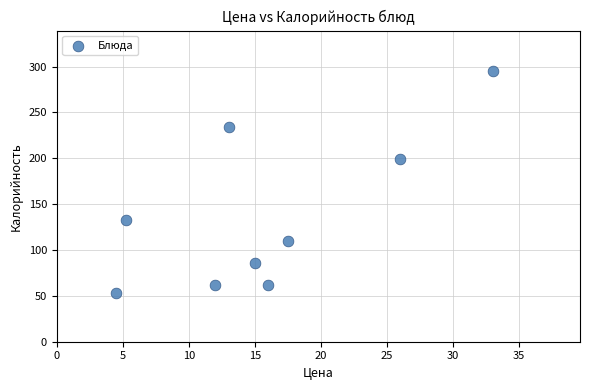

What is the average X value?

15.8